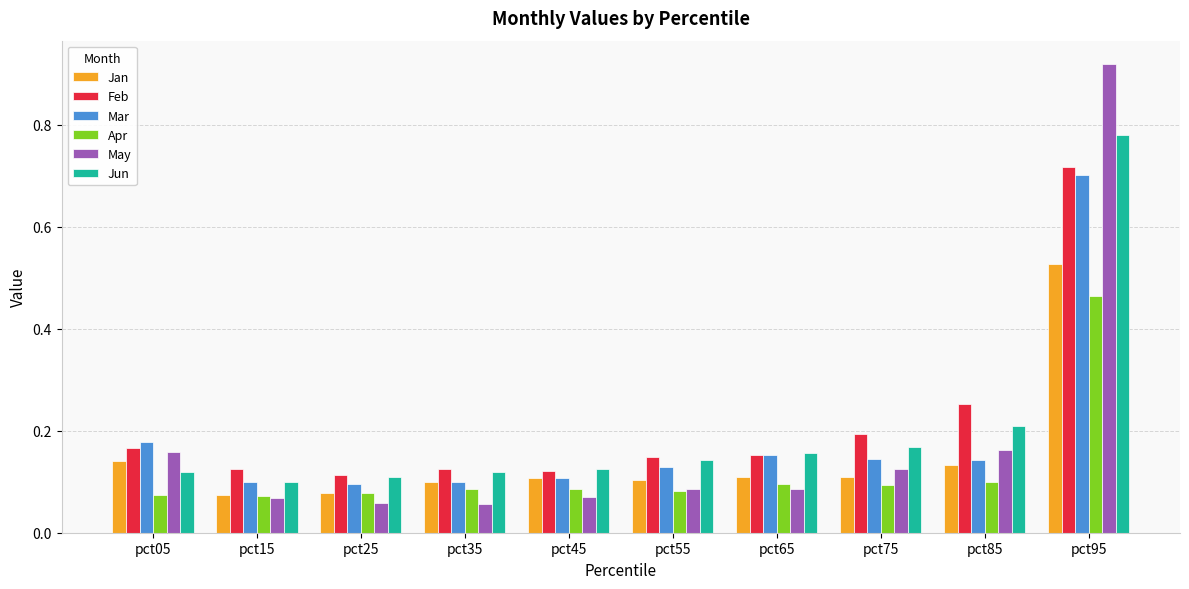

Is it true that Jun equals 0.3 at pct95?

False